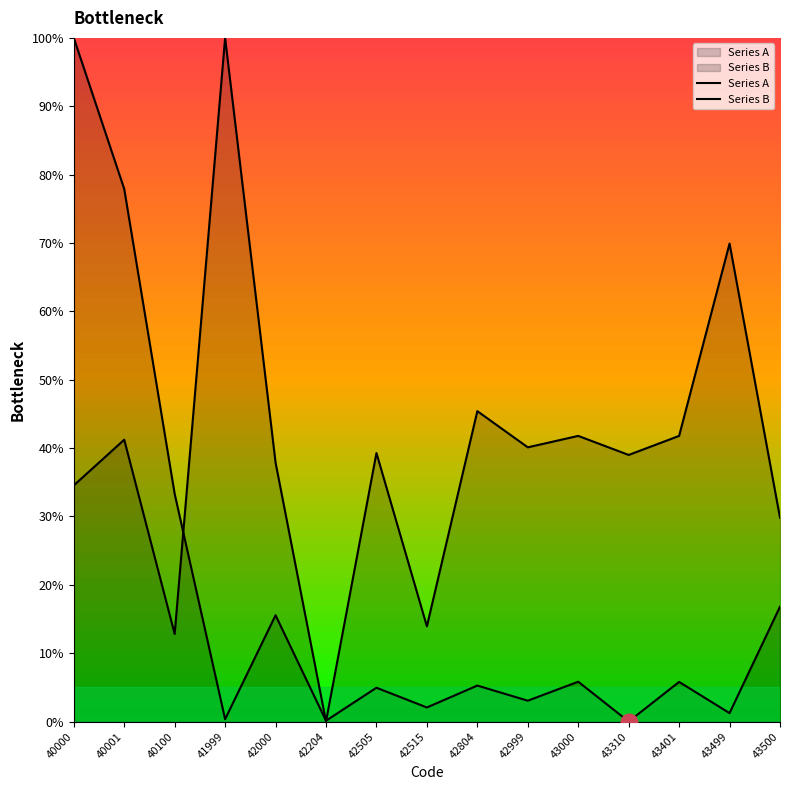

List the labels in order of Series B value, smallest first.

42204, 40100, 42515, 43500, 40000, 42000, 43310, 42505, 42999, 40001, 43000, 43401, 42804, 43499, 41999